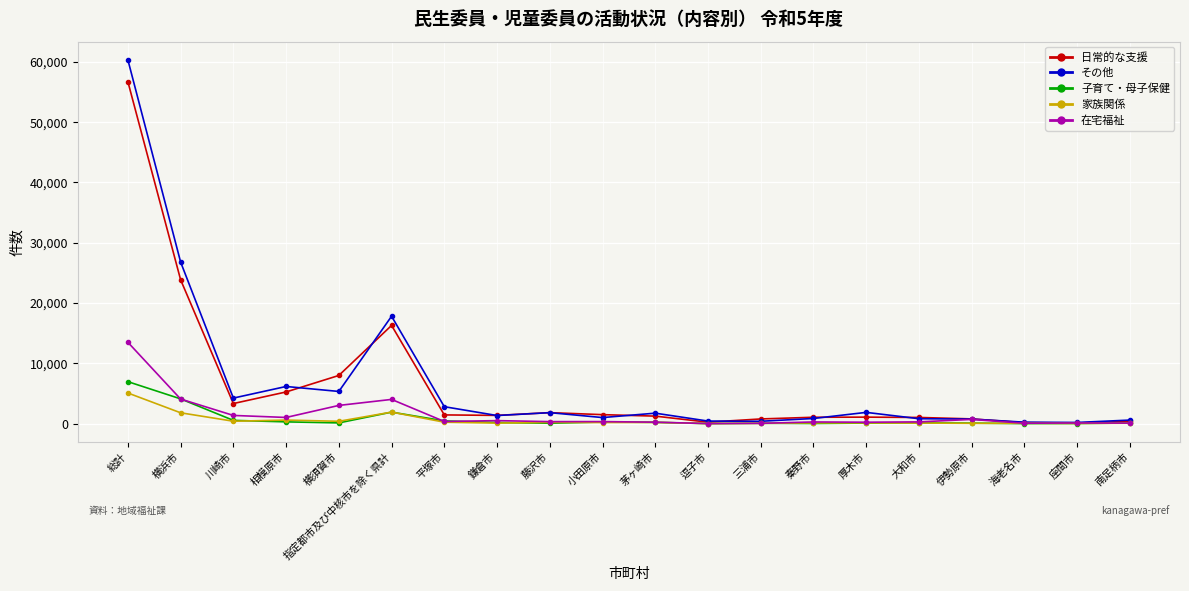

At which category is the sum across all series the highest?

総計